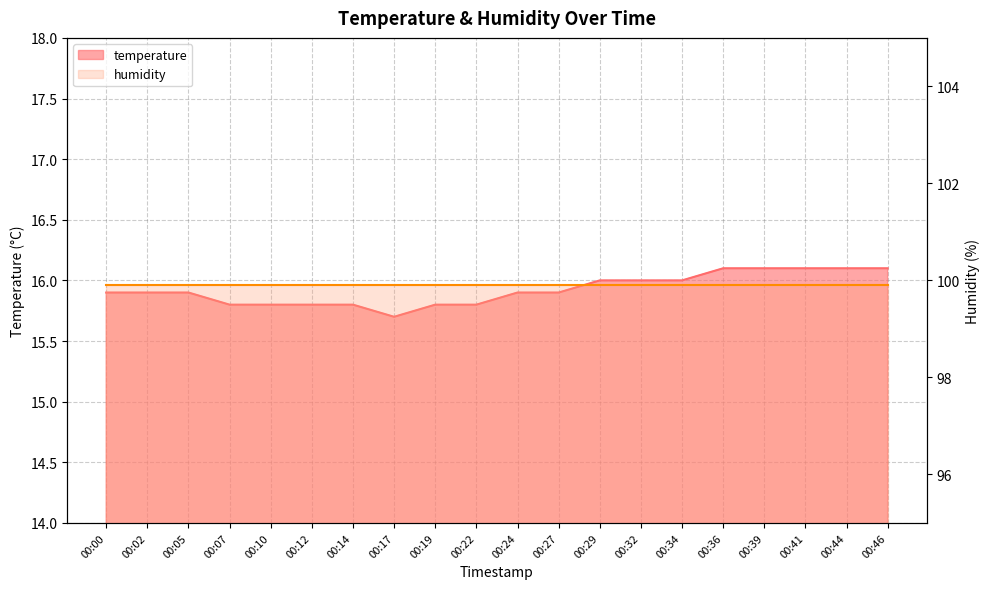

How many data points does each series have?

20